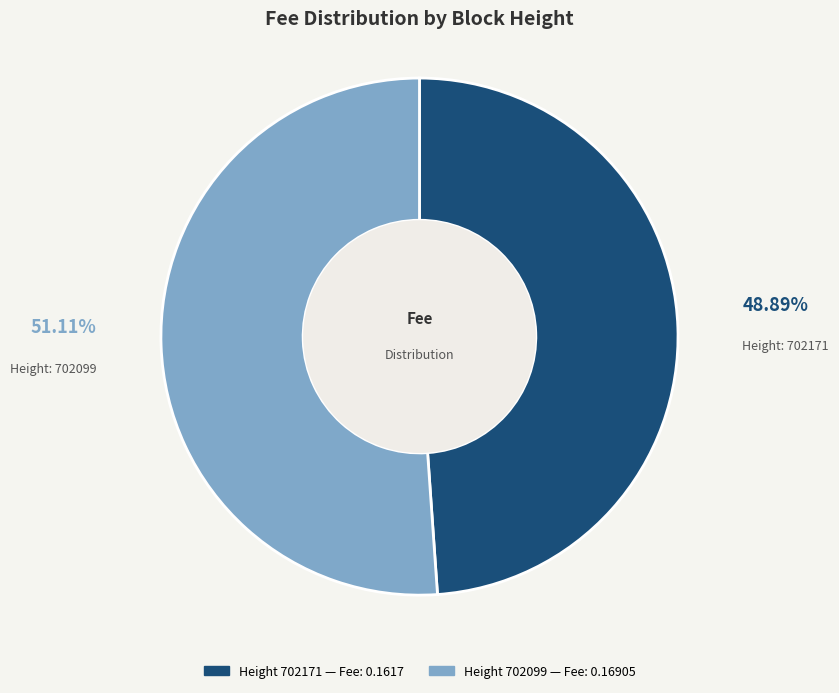

Does any single category account for the majority?

Yes